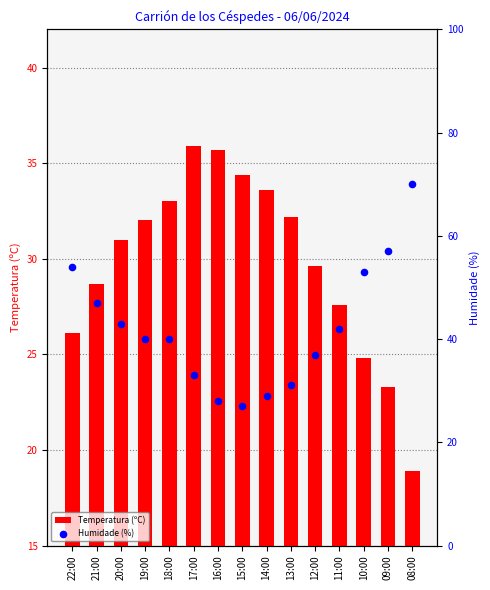

Which series contains the lowest Y value?

Temperatura (ºC)